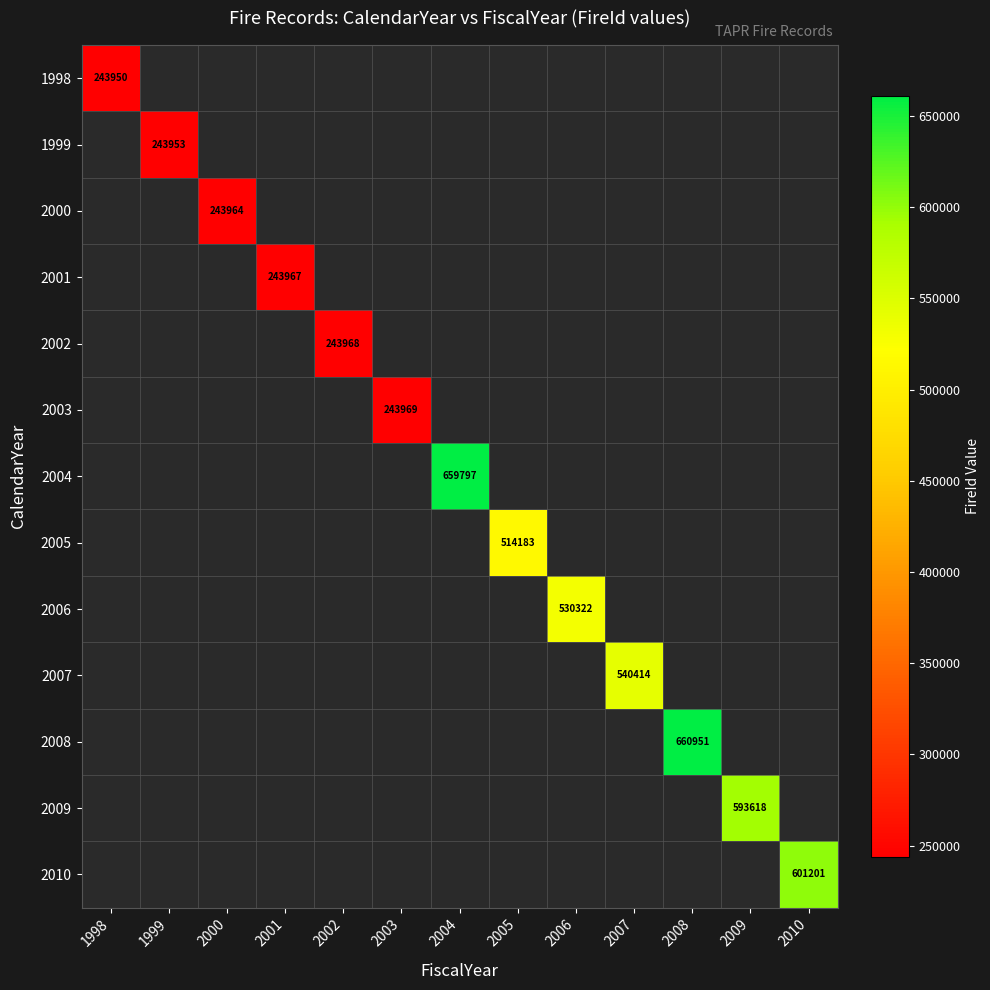

Is it true that 2010 equals 601201 at 2010?

True